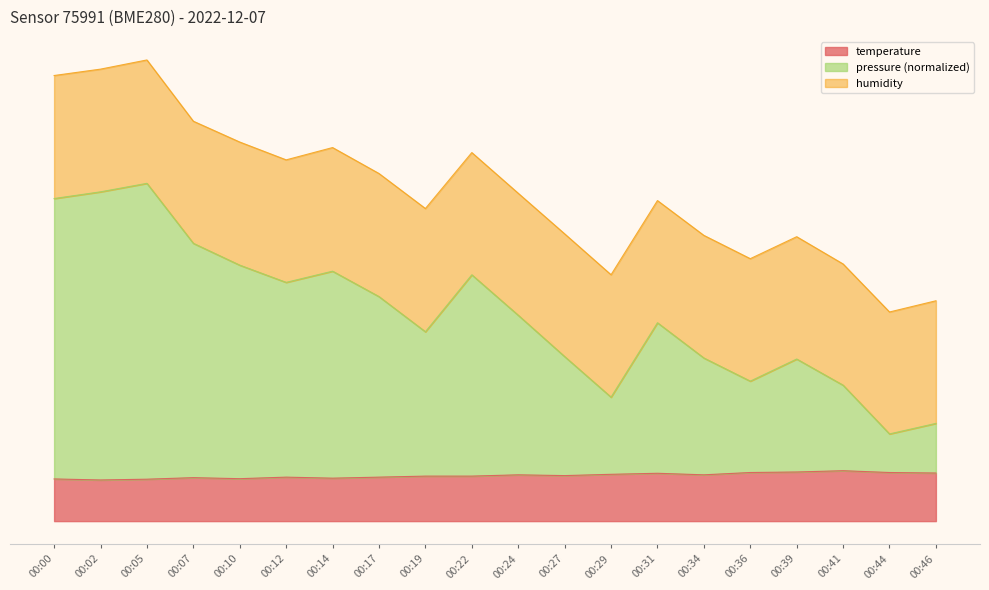

At how many categories does at least one series exceed 9?

18